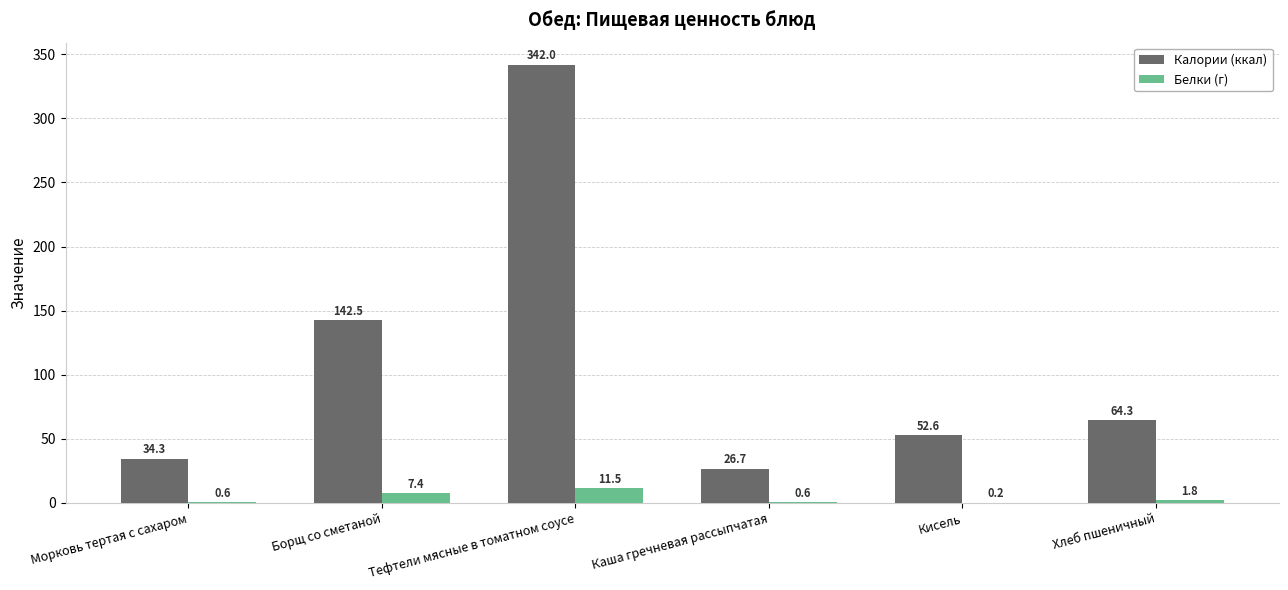

The Калории (ккал) series shows 64.3 at Хлеб пшеничный. True or false?

True